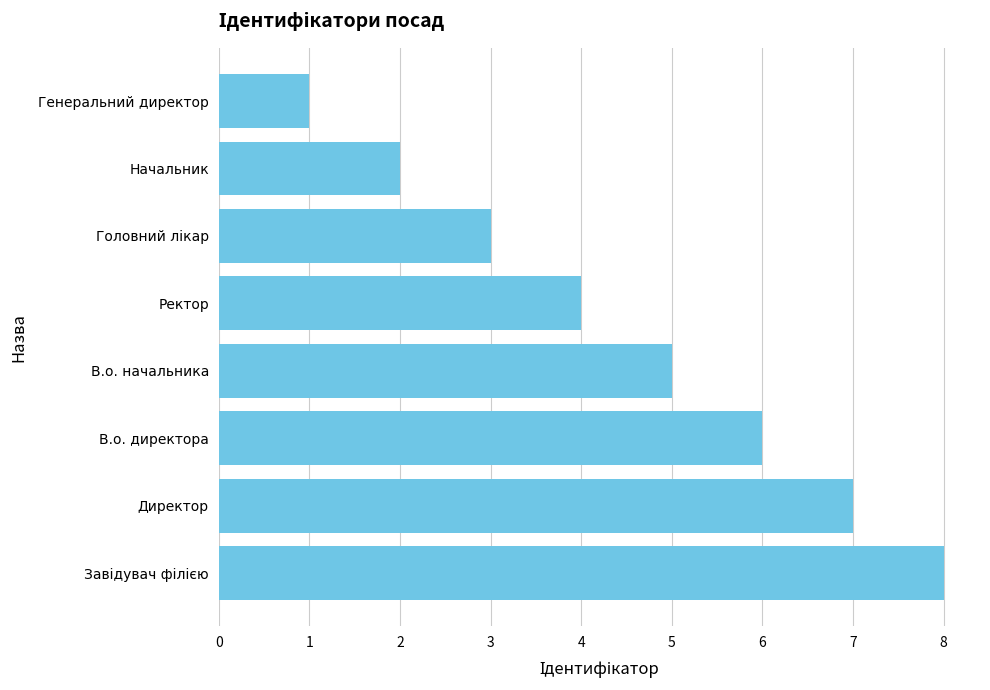

What is the ratio of the value at Начальник to the value at В.о. директора?

0.3